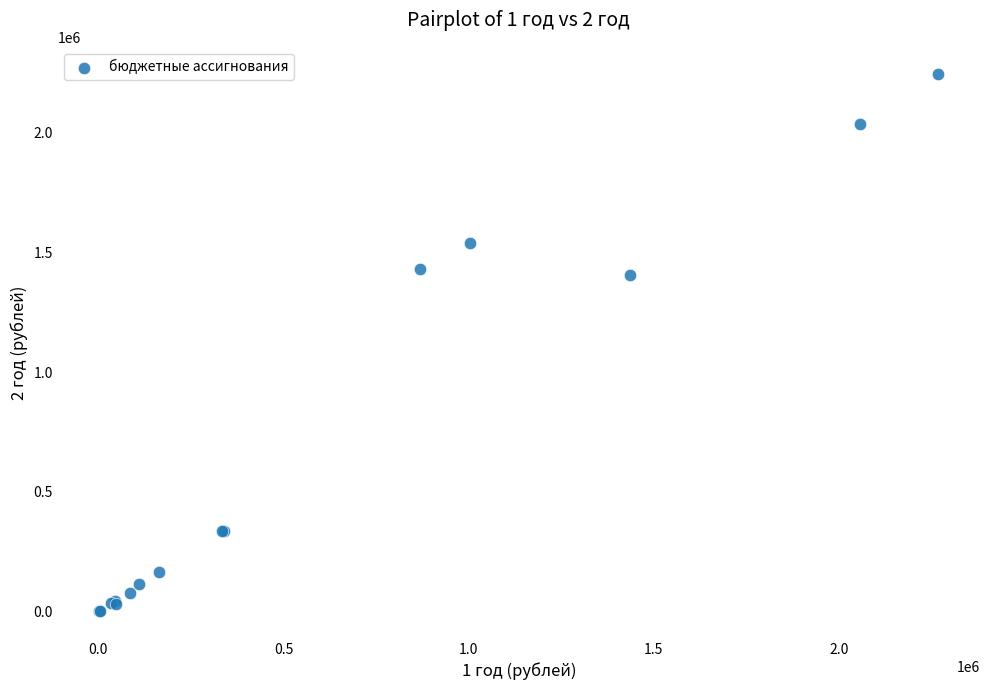

What Y value in the scatter plot is closest to 1124475?

1406079.0